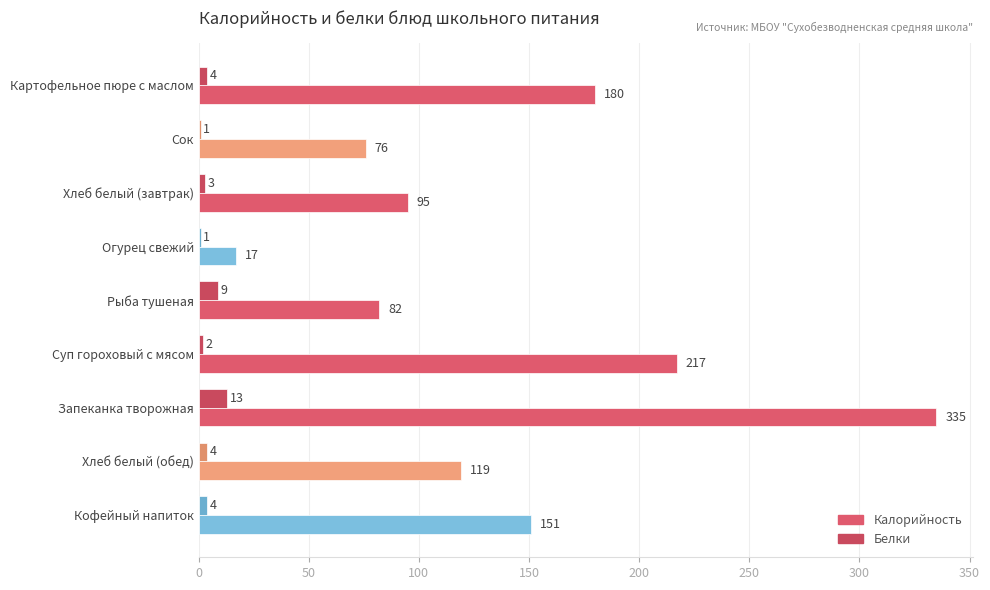

At which label does Калорийность reach its peak?

Запеканка творожная